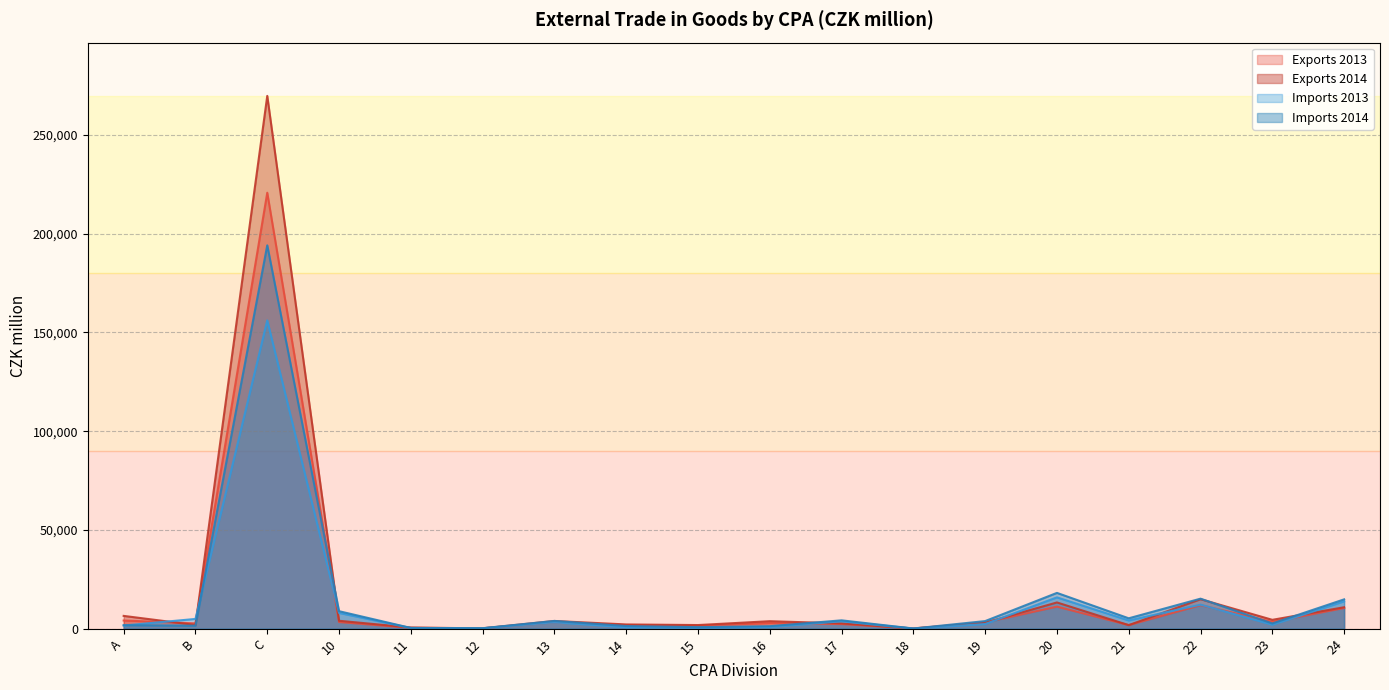

List the series in order of their peak value, lowest first.

Imports 2013, Imports 2014, Exports 2013, Exports 2014